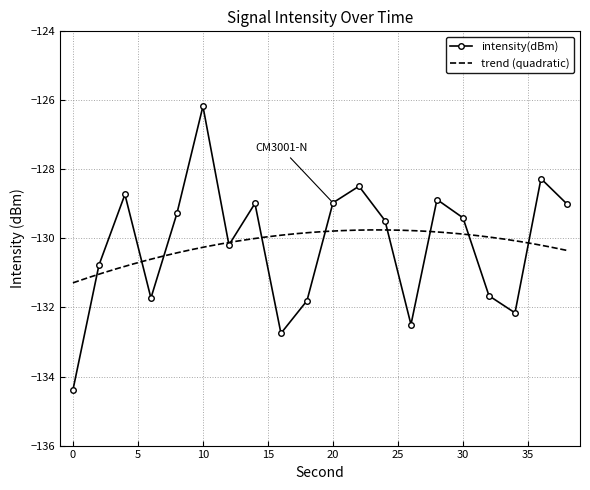

The value at 10 is -30.2. True or false?

False